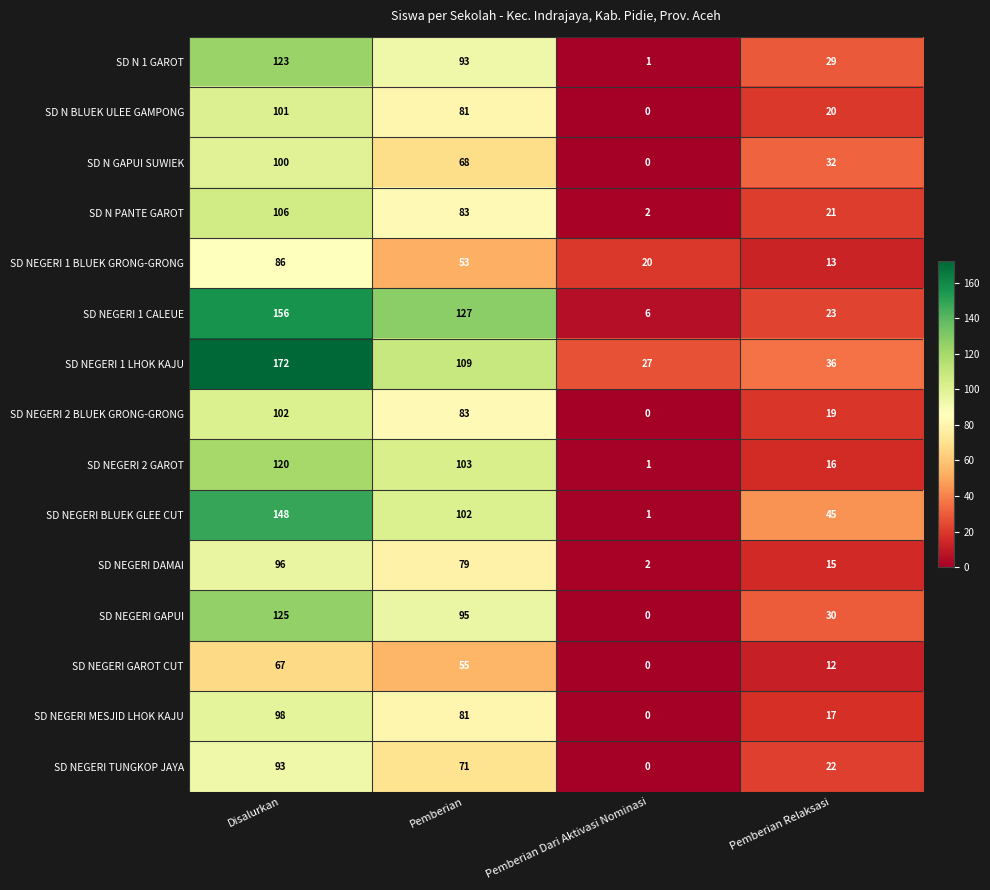

The value of SD NEGERI GAROT CUT at Disalurkan is 67. True or false?

True